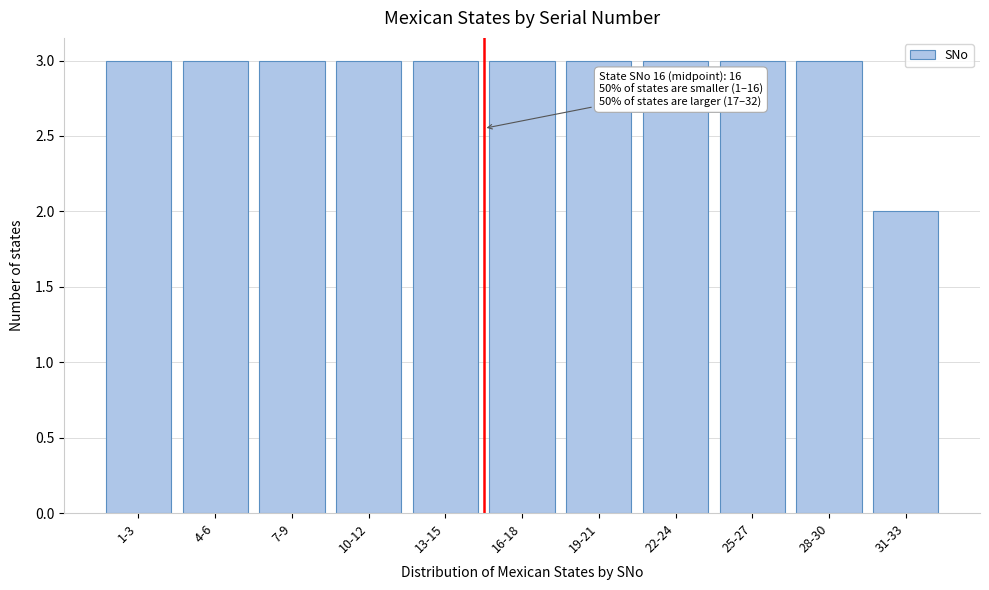

Reading right to left, transcribe all the data shown in this chart.

31-33=2	28-30=3	25-27=3	22-24=3	19-21=3	16-18=3	13-15=3	10-12=3	7-9=3	4-6=3	1-3=3